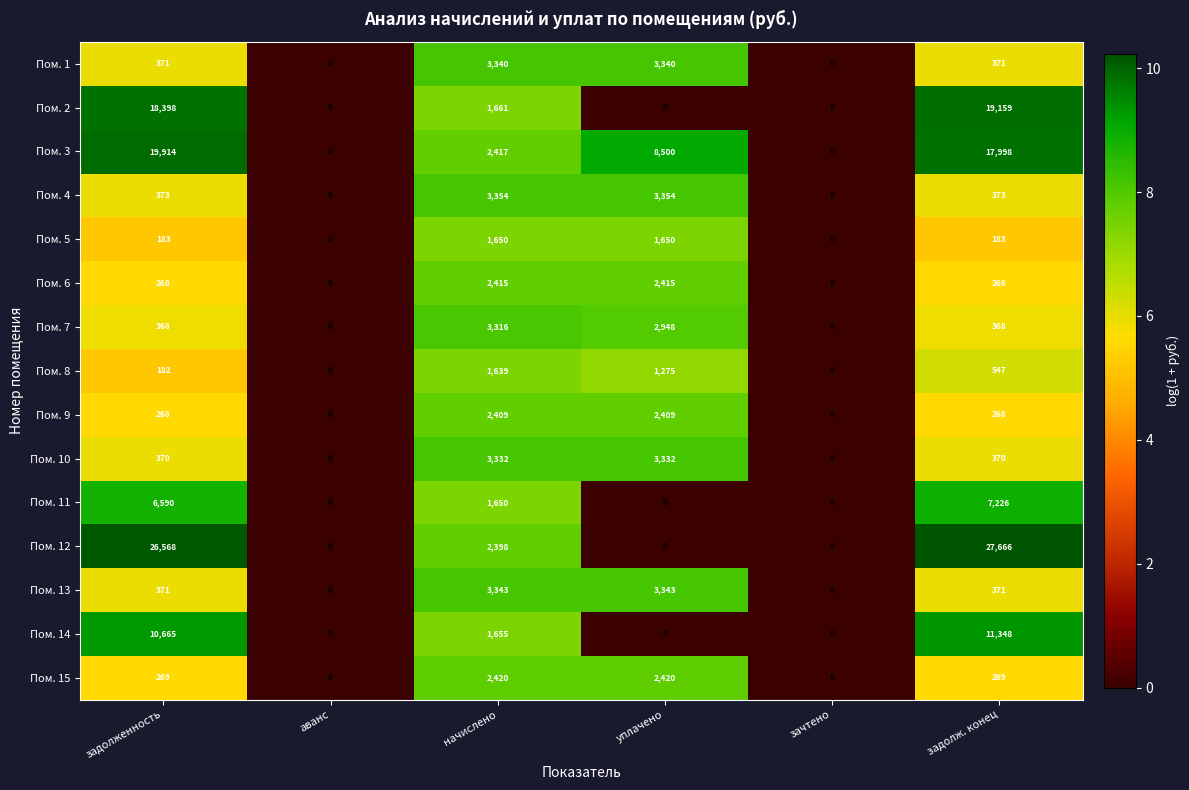

Which series has the largest total across all categories?

Пом. 12